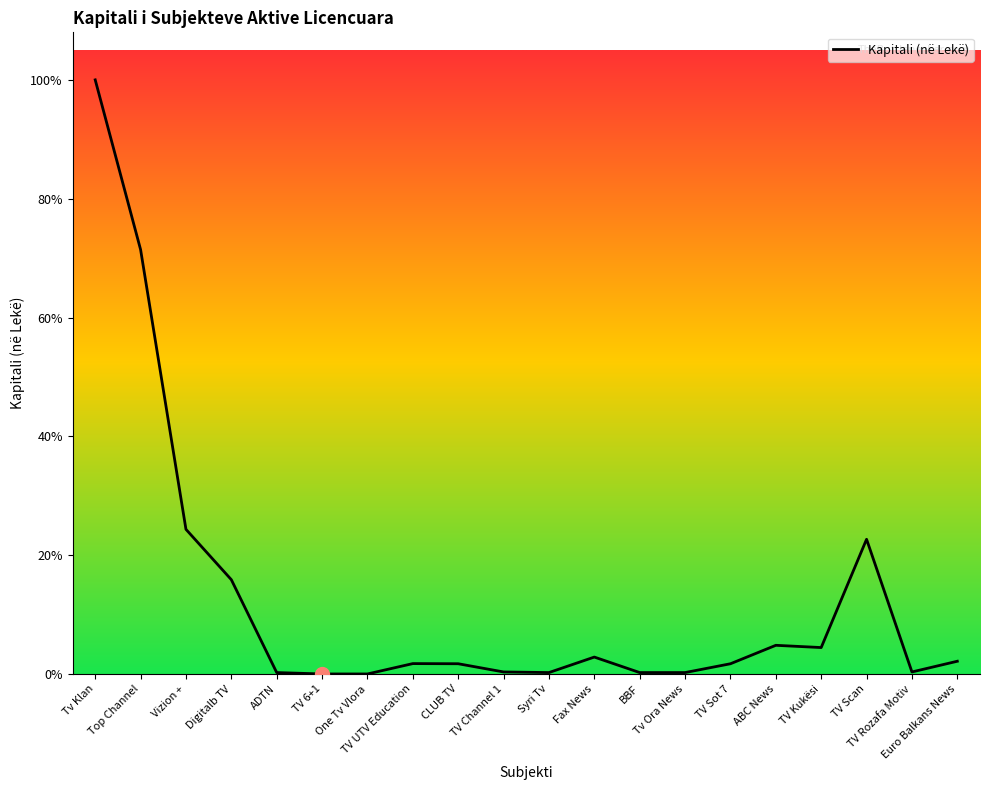

Reading left to right, extract all data points from this chart.

1449520014	1035400000	352965000	230076000	3500000	100000	100000	25383000	25030000	5000000	3500000	41320000	3500000	3500000	25000000	70000000	64504500	328732483	5000000	31138500